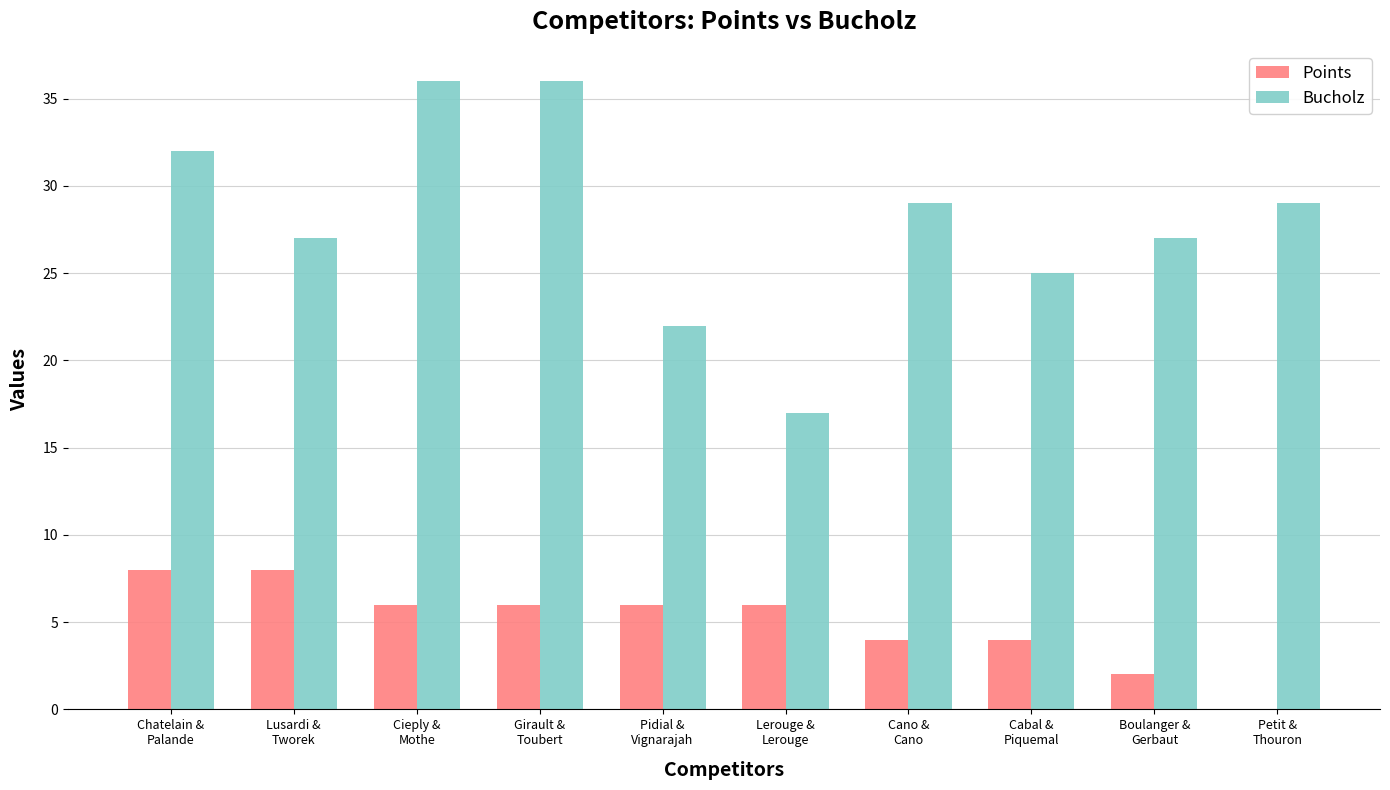

Reading right to left, what are all the values shown in this chart?

Points: Petit &
Thouron=0	Boulanger &
Gerbaut=2	Cabal &
Piquemal=4	Cano &
Cano=4	Lerouge &
Lerouge=6	Pidial &
Vignarajah=6	Girault &
Toubert=6	Cieply &
Mothe=6	Lusardi &
Tworek=8	Chatelain &
Palande=8
Bucholz: Petit &
Thouron=29	Boulanger &
Gerbaut=27	Cabal &
Piquemal=25	Cano &
Cano=29	Lerouge &
Lerouge=17	Pidial &
Vignarajah=22	Girault &
Toubert=36	Cieply &
Mothe=36	Lusardi &
Tworek=27	Chatelain &
Palande=32